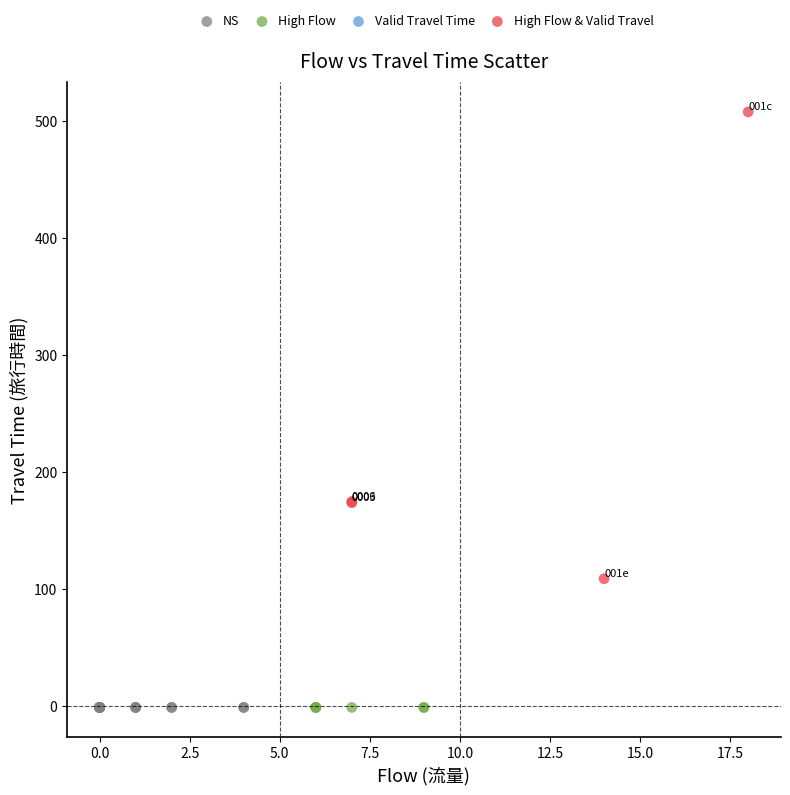

Which series reaches the maximum Y coordinate?

High Flow & Valid Travel